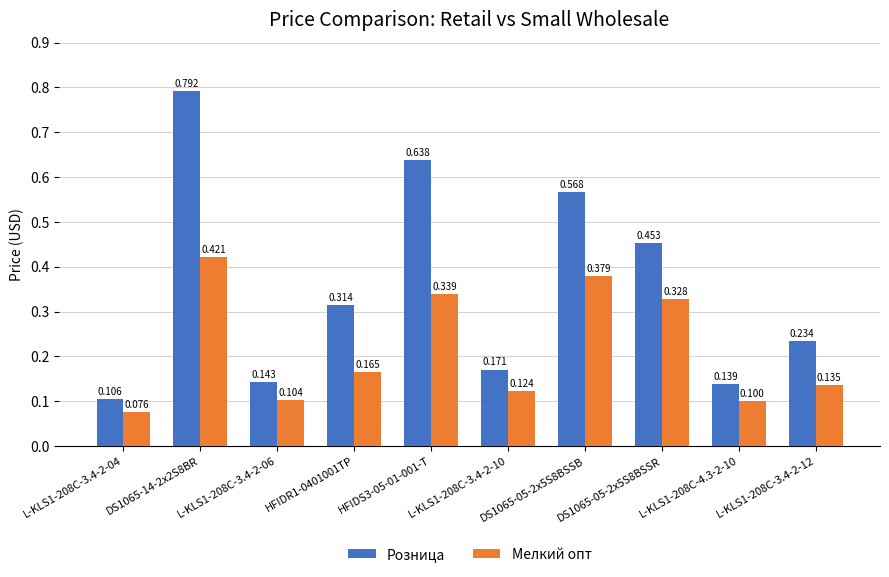

Which series has the largest range (max minus min)?

Розница